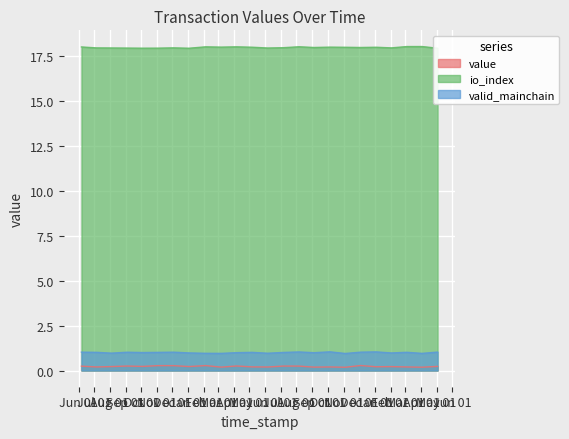

What is the sum of the value values at 22 and 19?

0.5